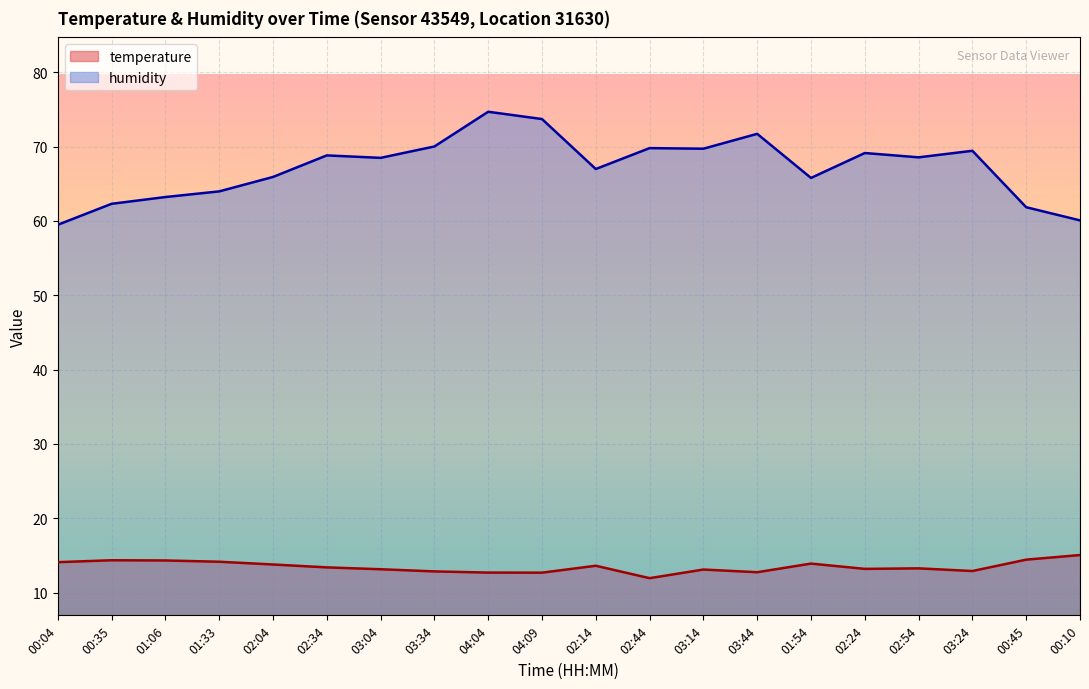

Which label corresponds to the largest value in the chart?

04:04